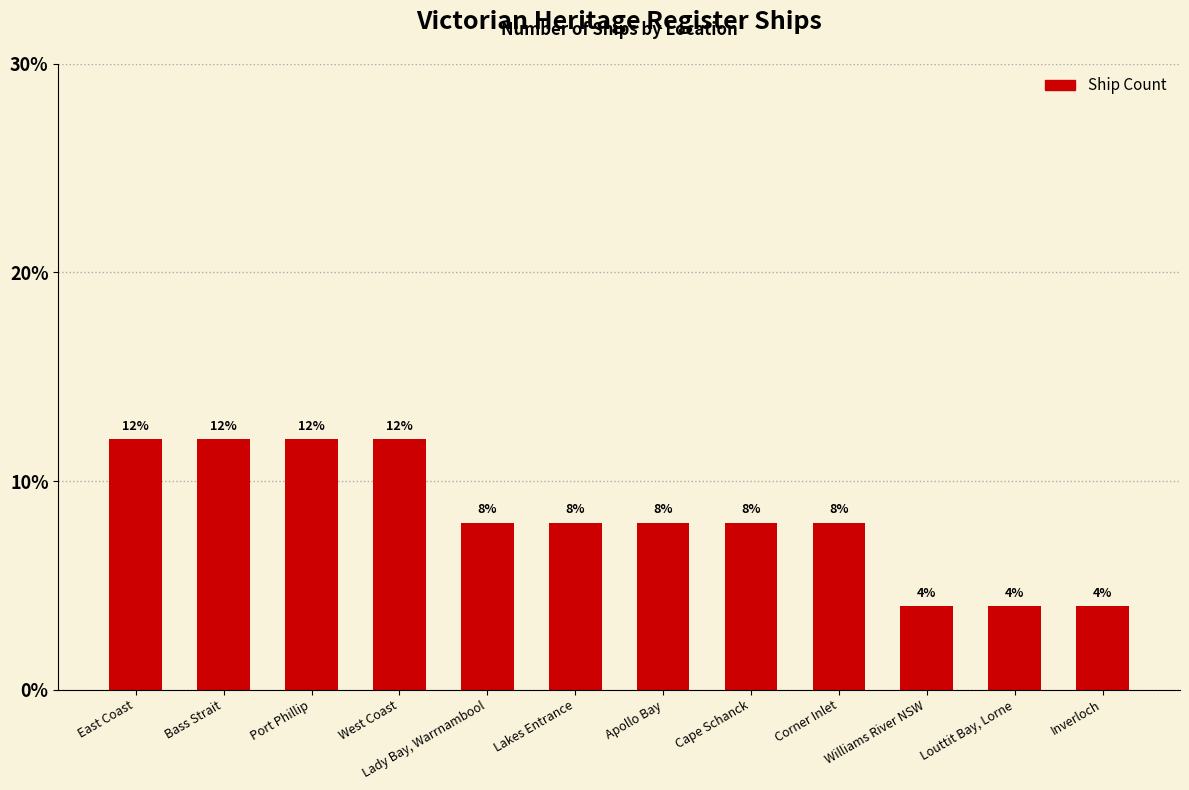

What is the maximum value shown in the chart?

12